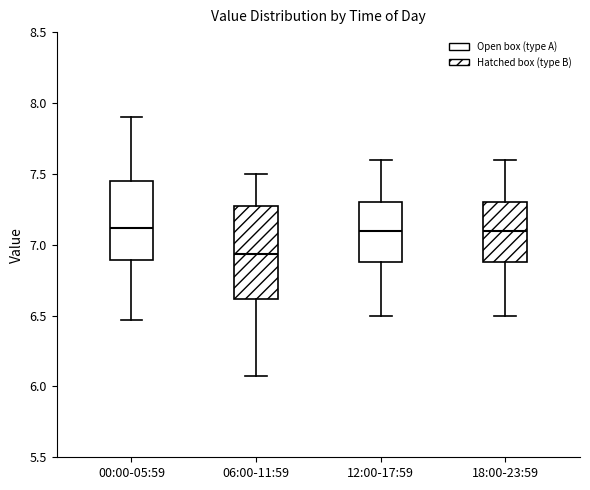

Where does the lower whisker of the box for 00:00-05:59 end on the y-axis? The values are not printed on the chart, so give them approximately, as read against the axis.

6.45